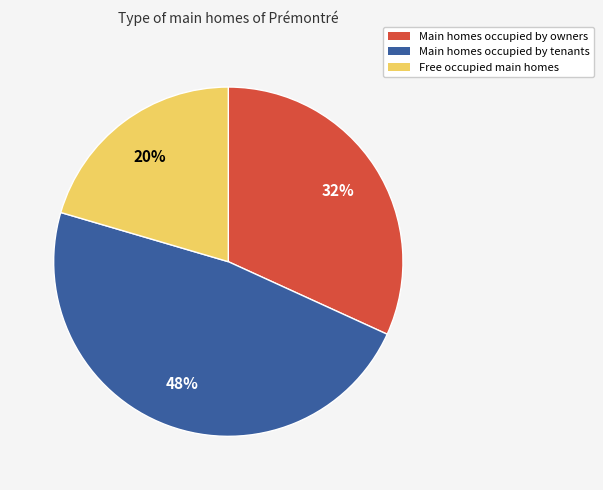

What is the largest slice in the pie chart?

Main homes occupied by tenants